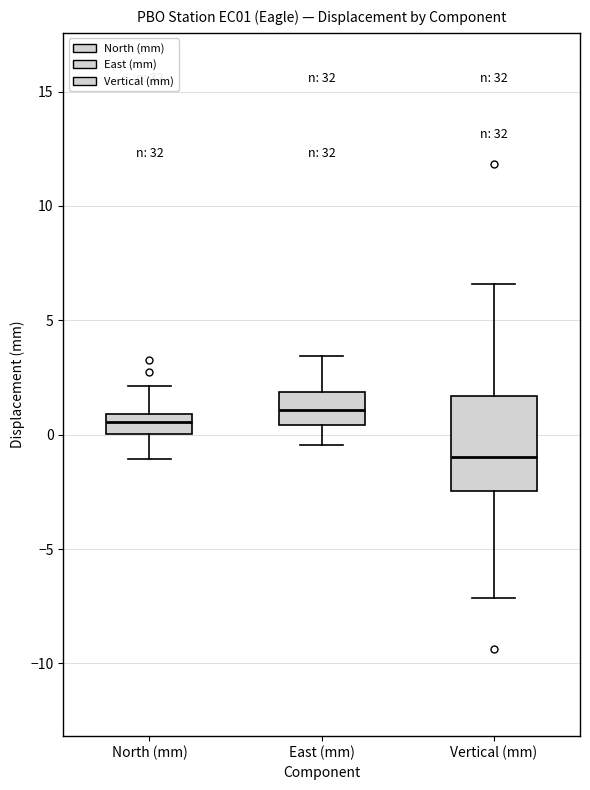

Which box has the lowest median line?

Vertical (mm)